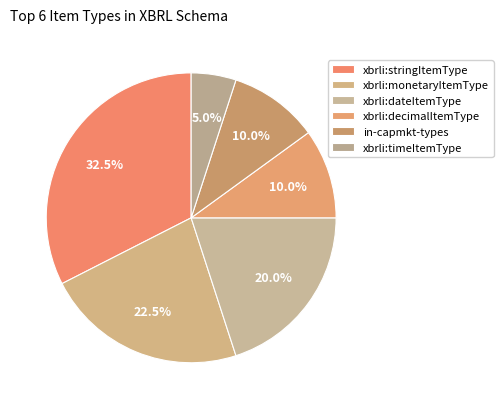

Count the number of slices in the pie.

6